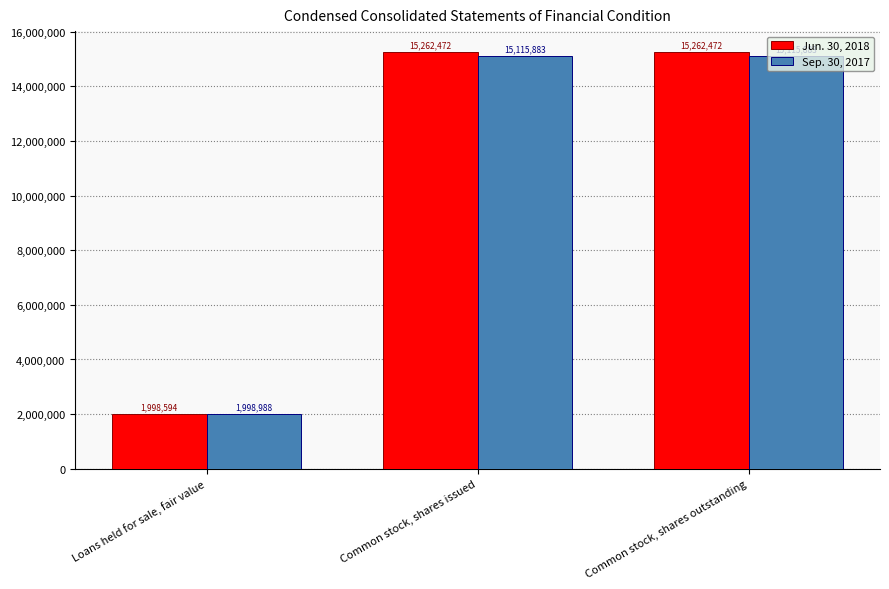

The Jun. 30, 2018 series shows 1998594 at Loans held for sale, fair value. True or false?

True